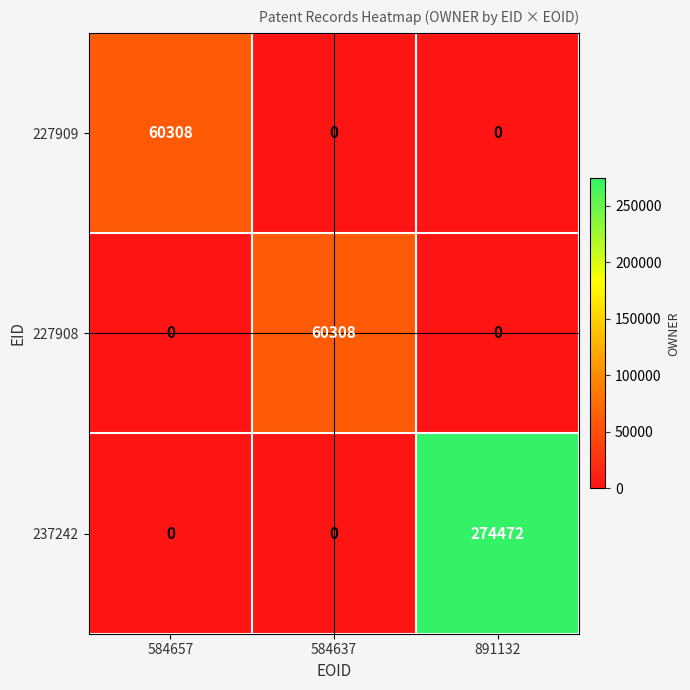

Which series has the largest total across all categories?

237242